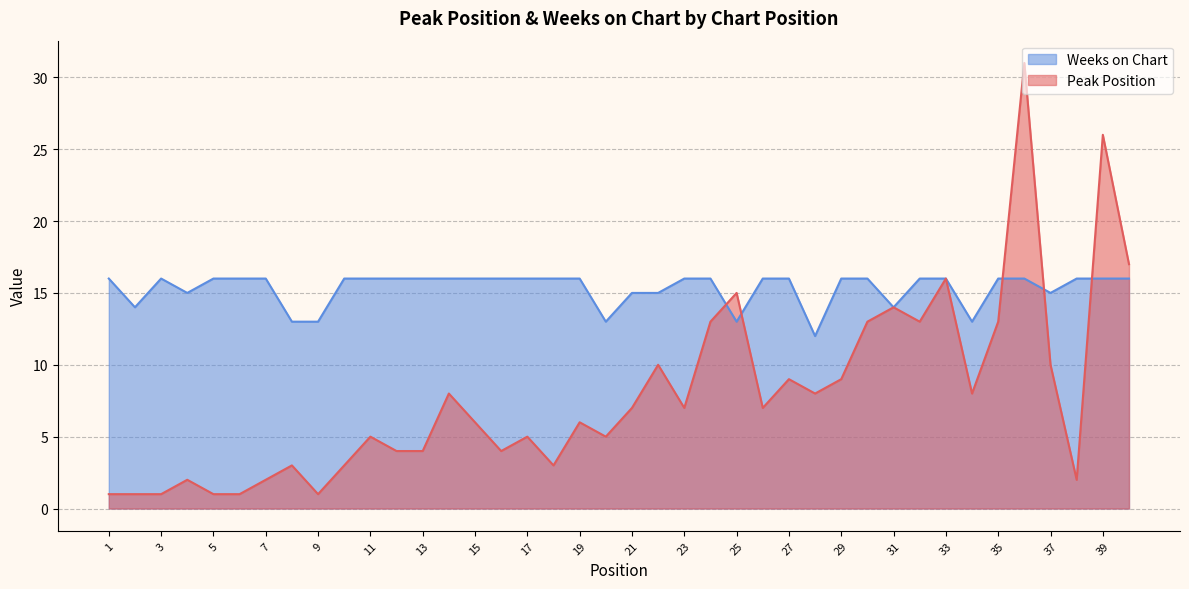

What is the total value across all series at 27?

25